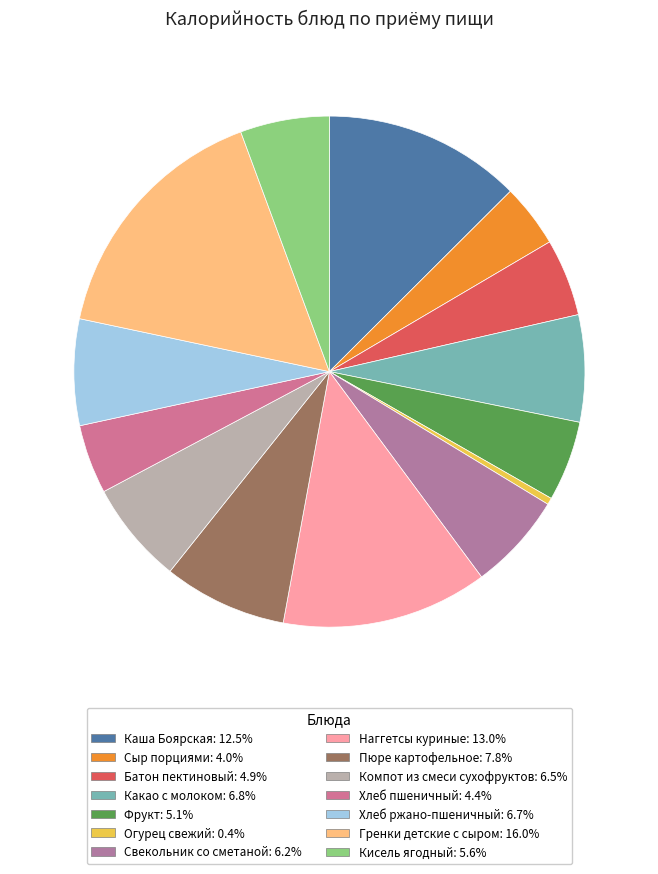

What percentage do Каша Боярская and Батон пектиновый together represent?

17.4%